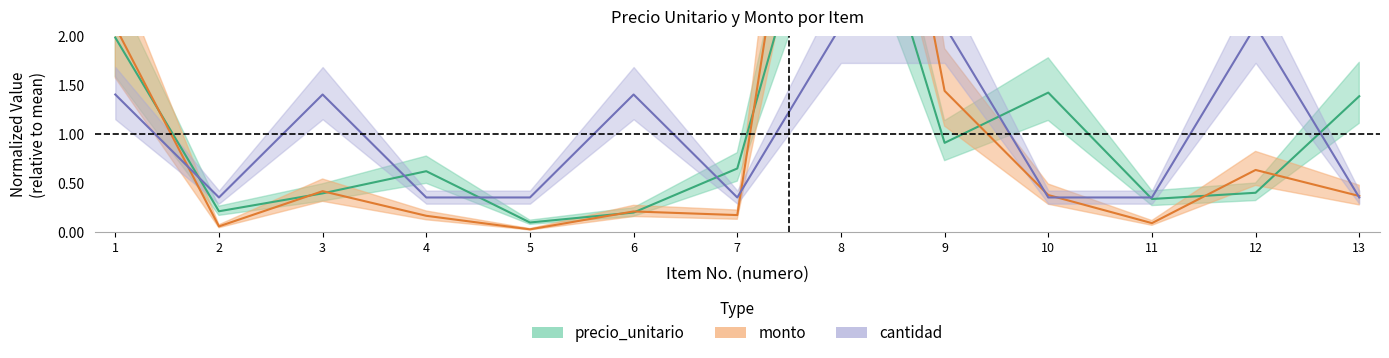

How many lines are shown in the chart?

3